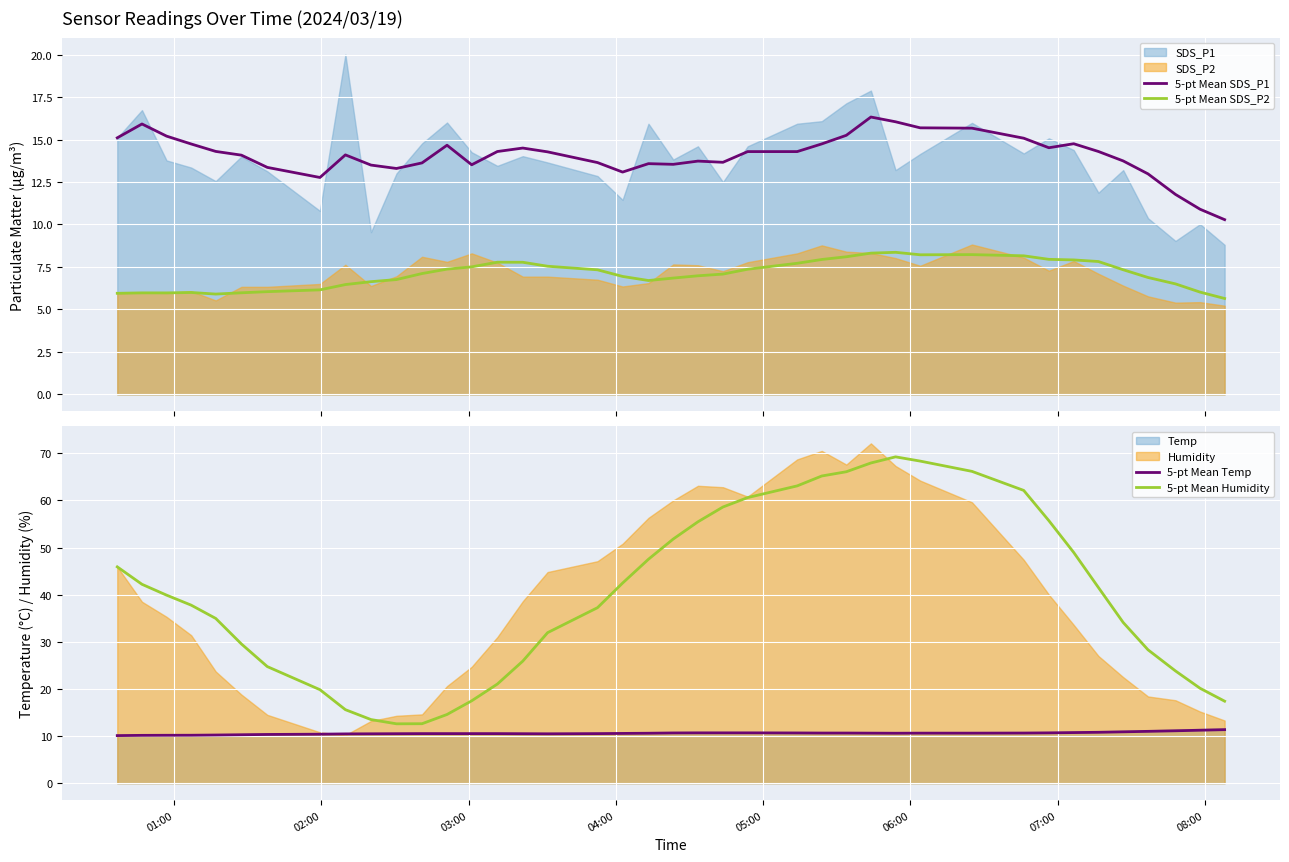

True or false: 5-pt Mean Humidity and 5-pt Mean Temp intersect in this chart.

False